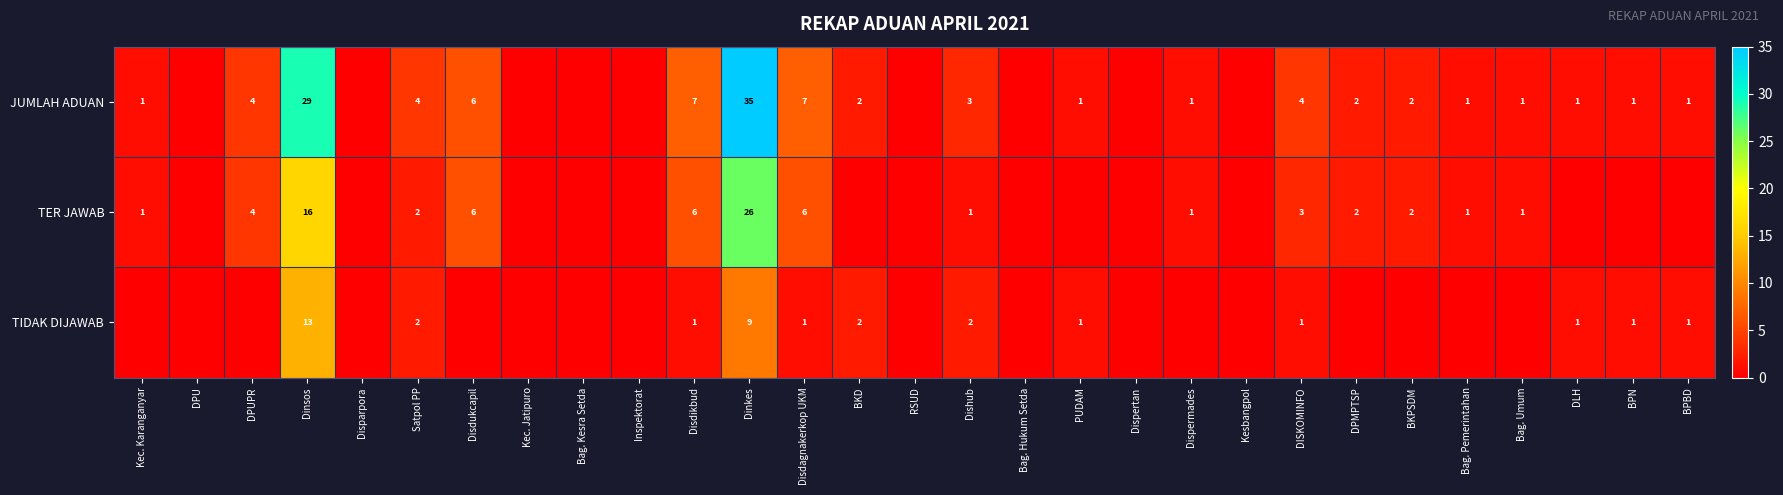

Is it true that JUMLAH ADUAN equals 1 at BKD?

False